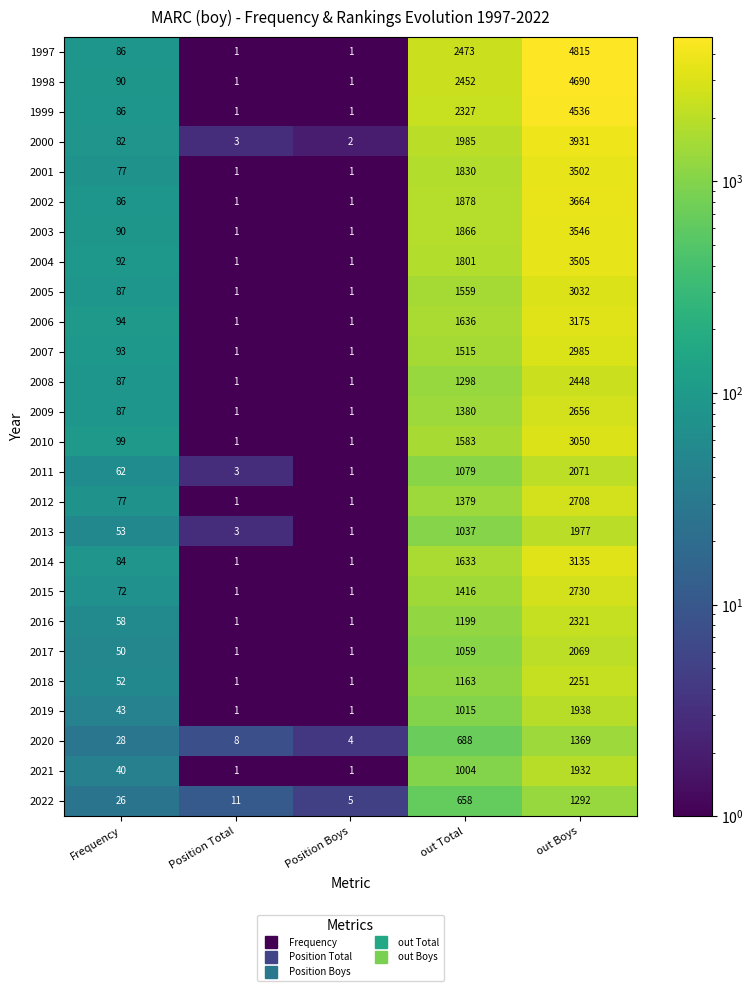

What is the difference between the second highest and second lowest values in the 2014 series?

1632